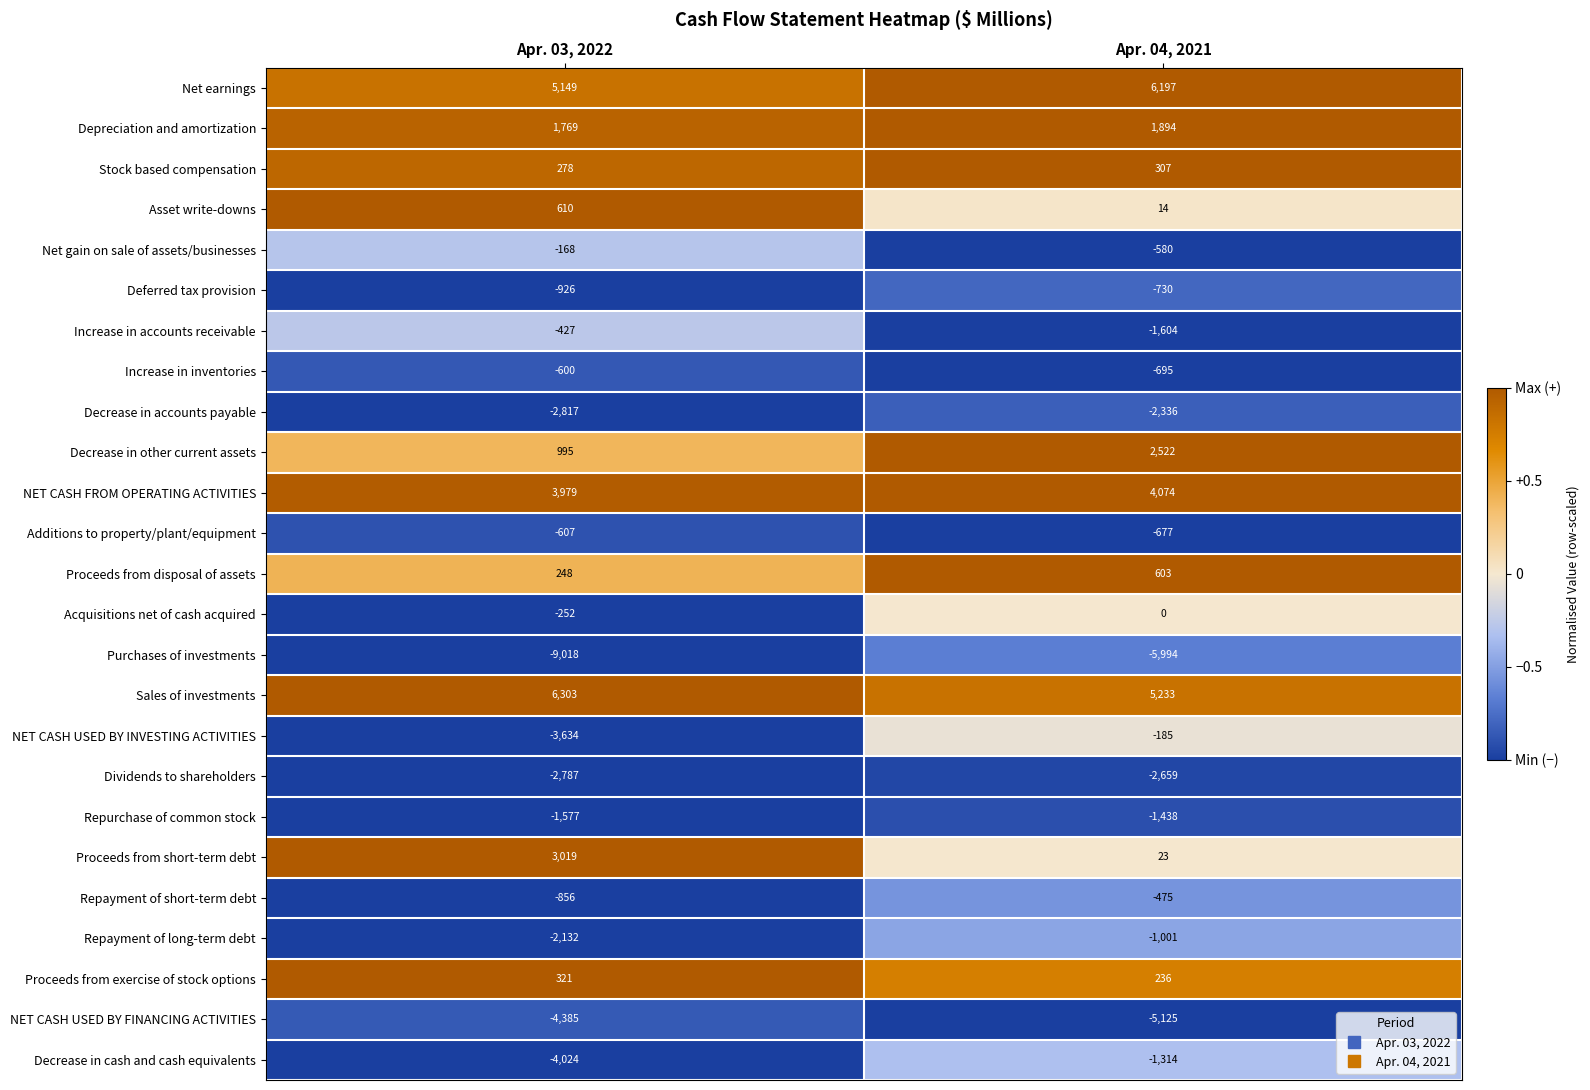

At which category is the sum across all series the highest?

Apr. 04, 2021